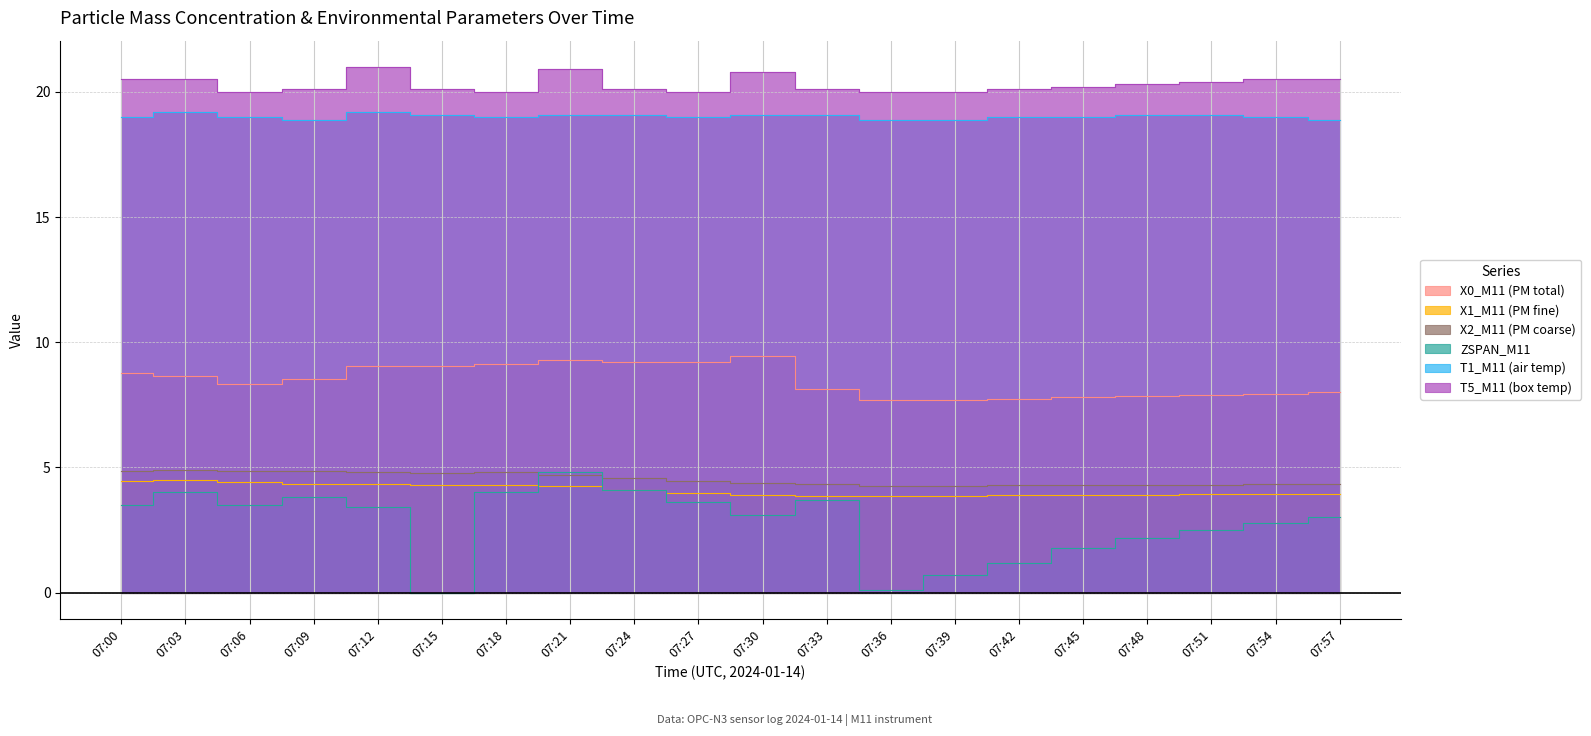

What is the difference between the maximum and minimum values in the X1_M11 (PM fine) series?

0.7